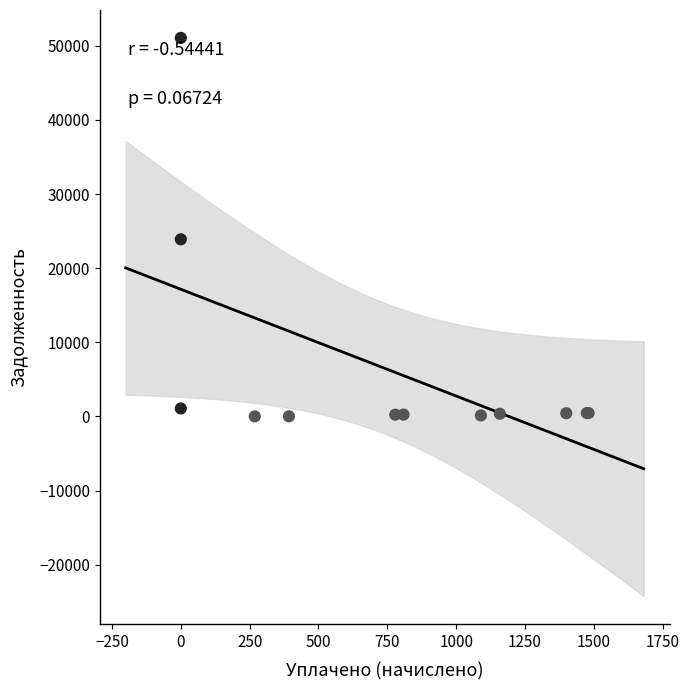

What Y value in the scatter plot is closest to 25531?

23889.7